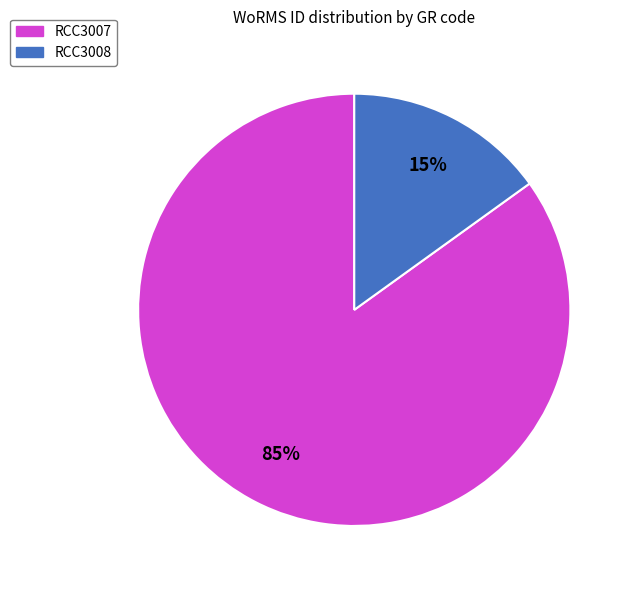

Rank the categories by value from highest to lowest.

RCC3007, RCC3008